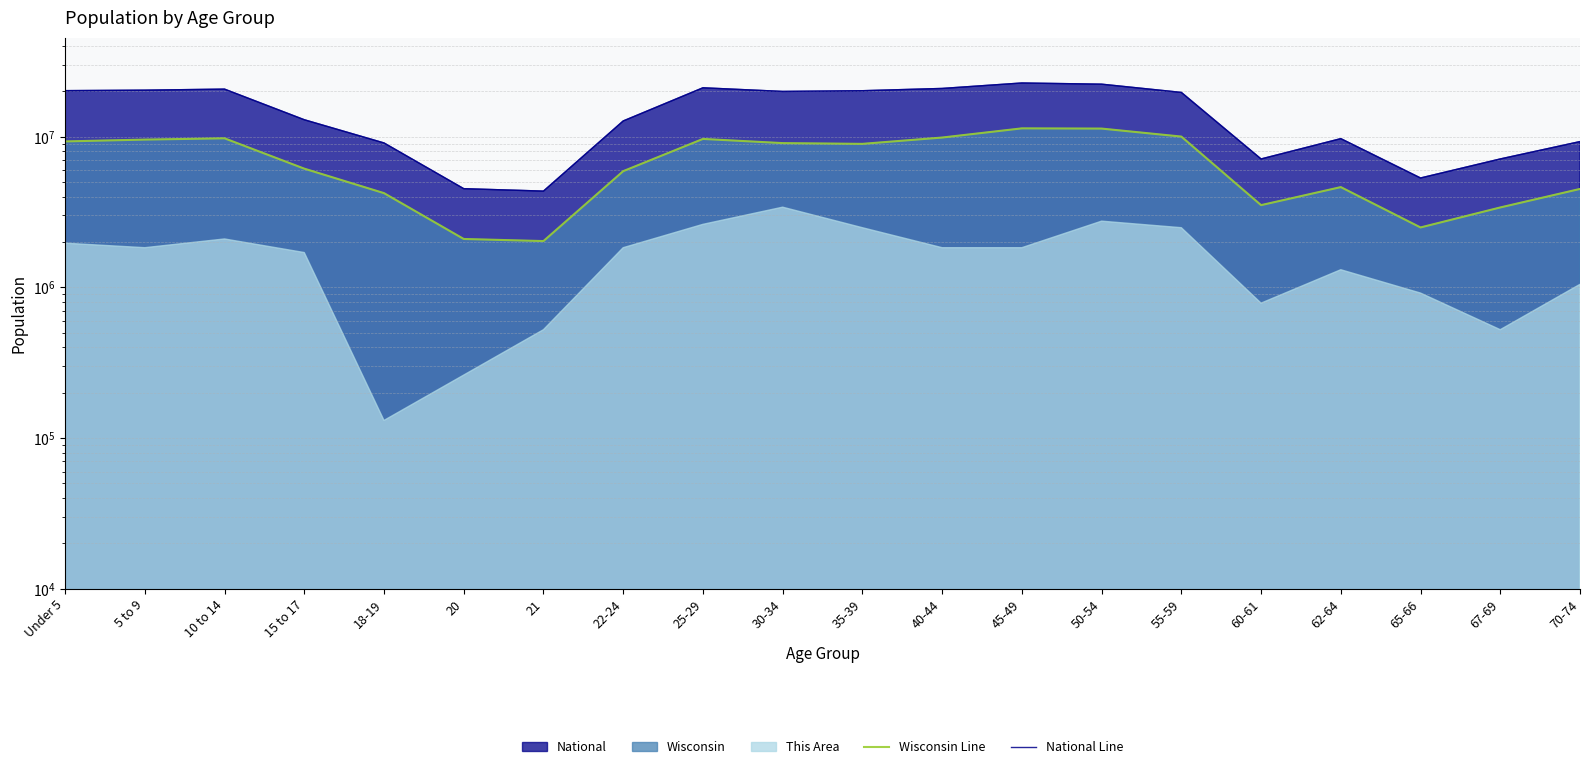

True or false: Wisconsin Line and National Line intersect in this chart.

False